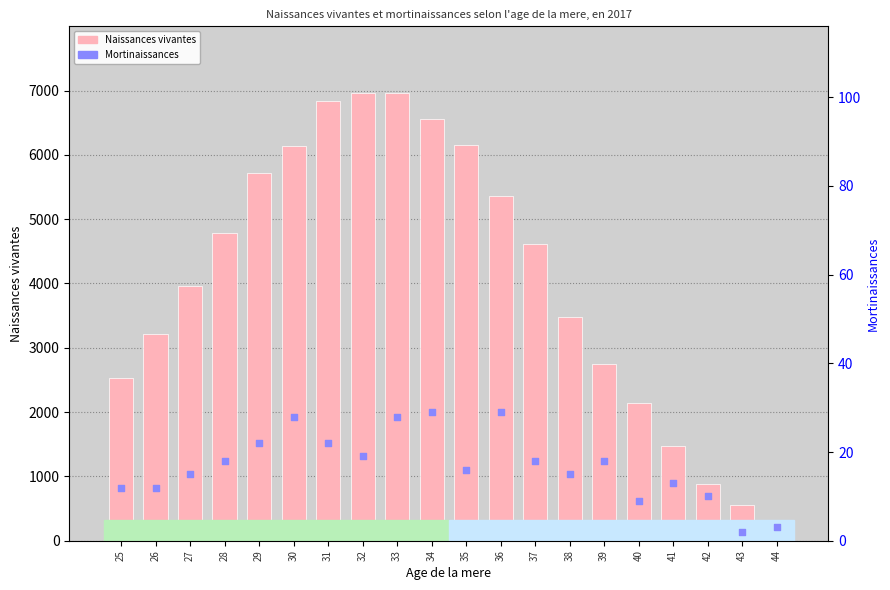

Is the value of Naissances vivantes at 43 greater than the value of Mortinaissances at 30?

Yes